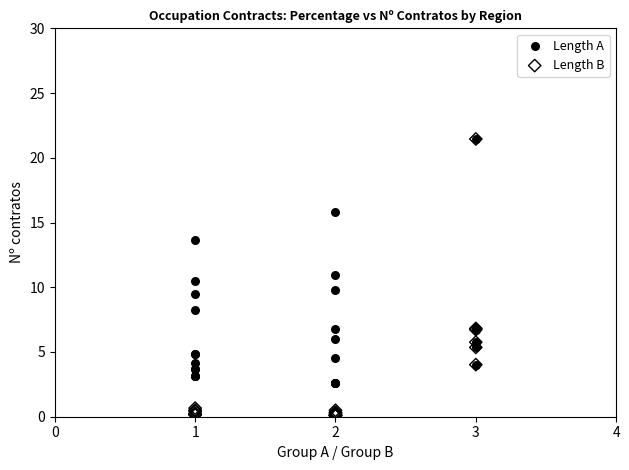

In the Length A series, what Y value is closest to 12?

10.9